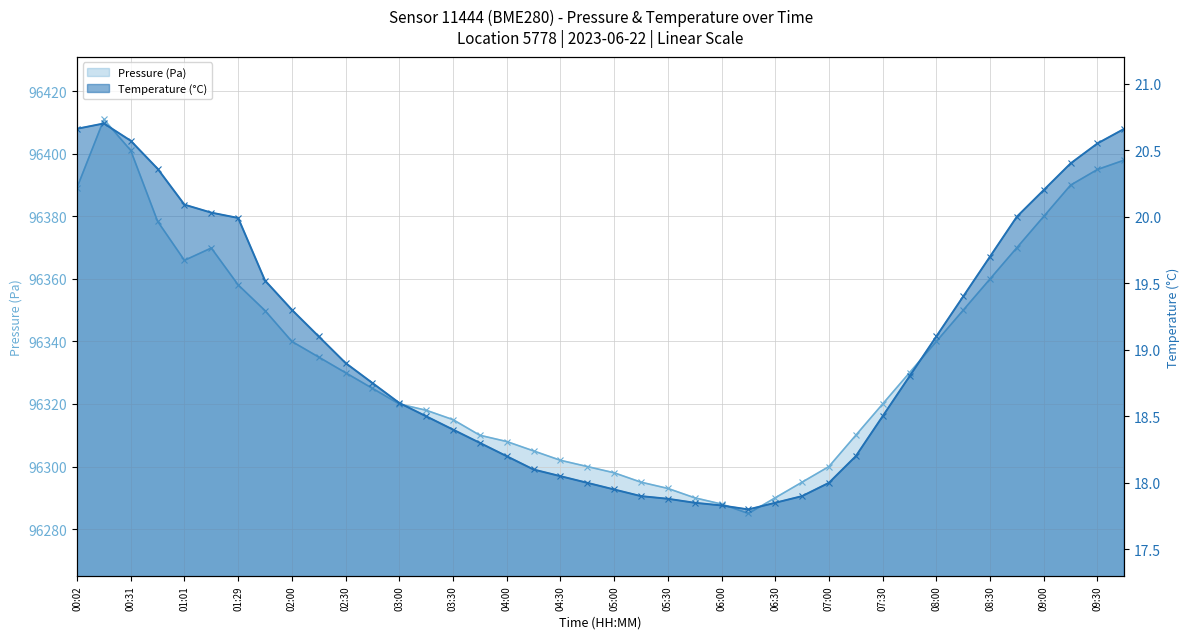

Rank the series by their maximum value, from highest to lowest.

Pressure (Pa), Temperature (°C)